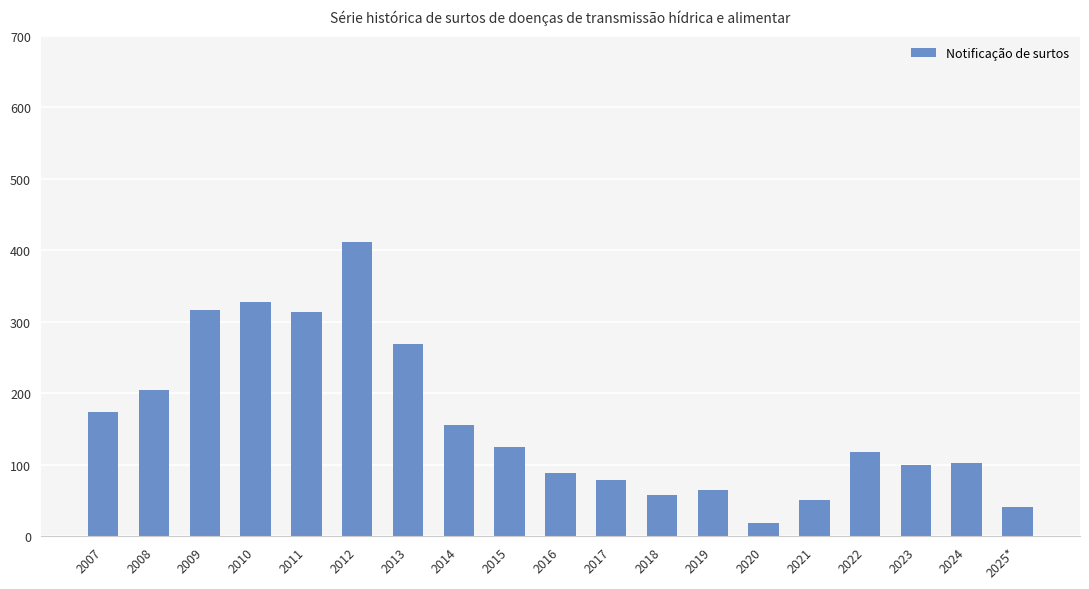

At which category does the chart reach its minimum across all series?

2020